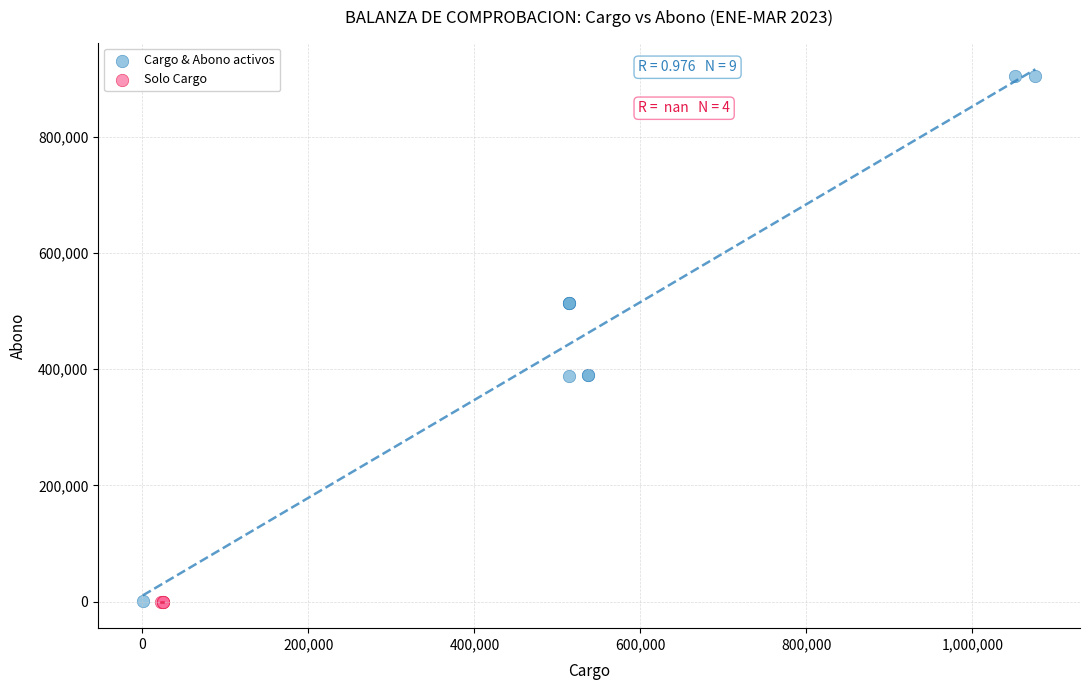

Which series contains the highest Y value?

Cargo & Abono activos